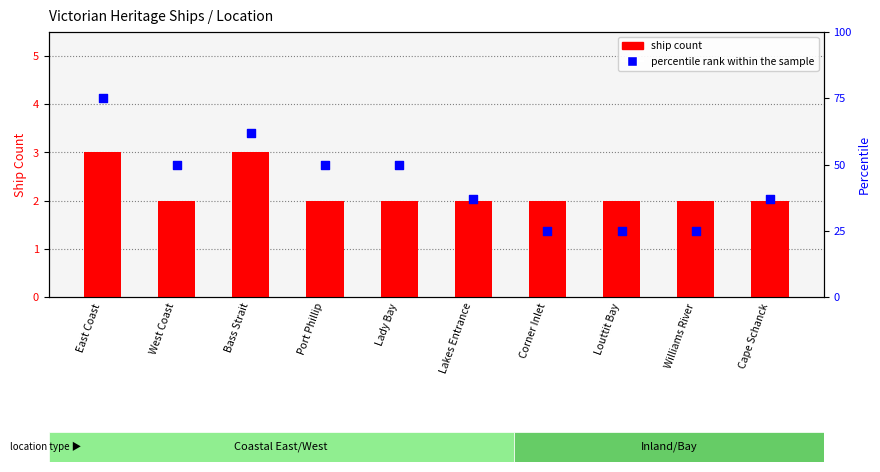

What is the total value across all series at Corner Inlet?

27